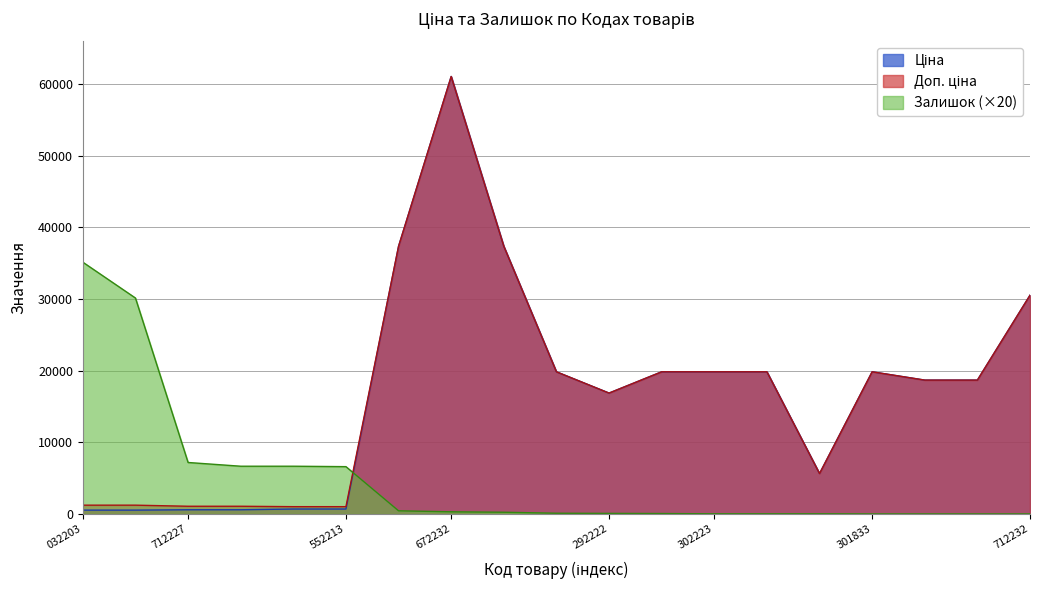

Does the chart have visible grid lines?

Yes